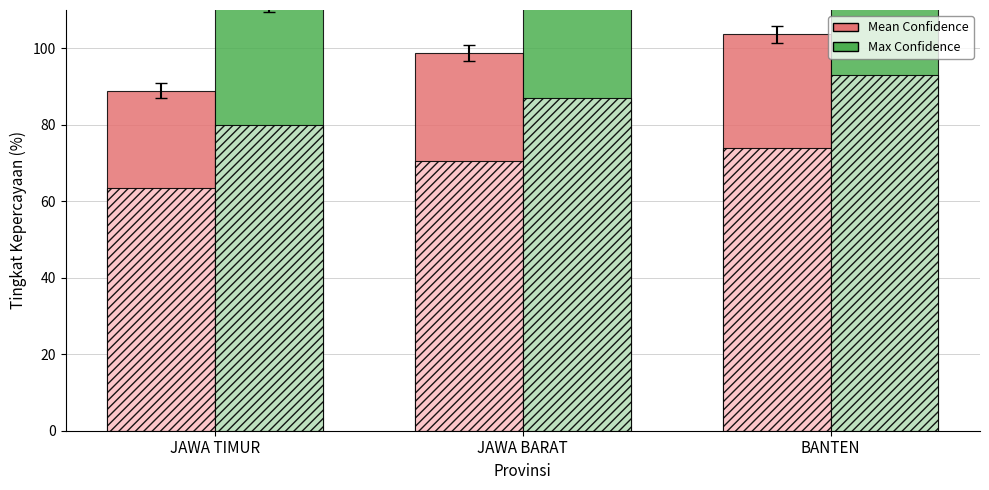

Is the value of Max Confidence at JAWA BARAT greater than the value of Mean Confidence at JAWA TIMUR?

Yes